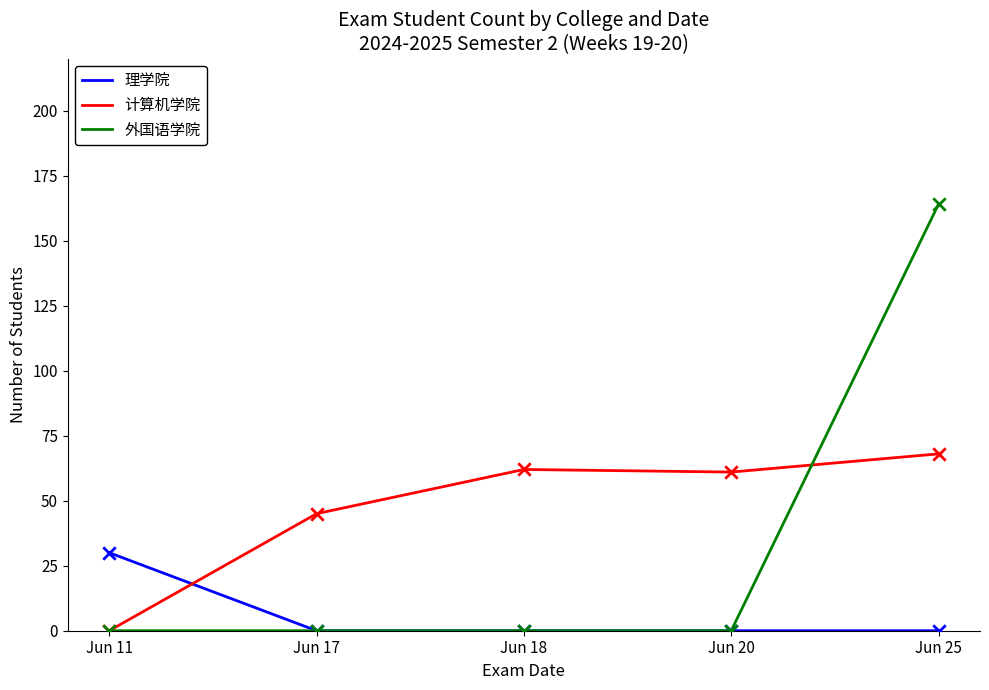

At which category is the sum across all series the highest?

Jun 25